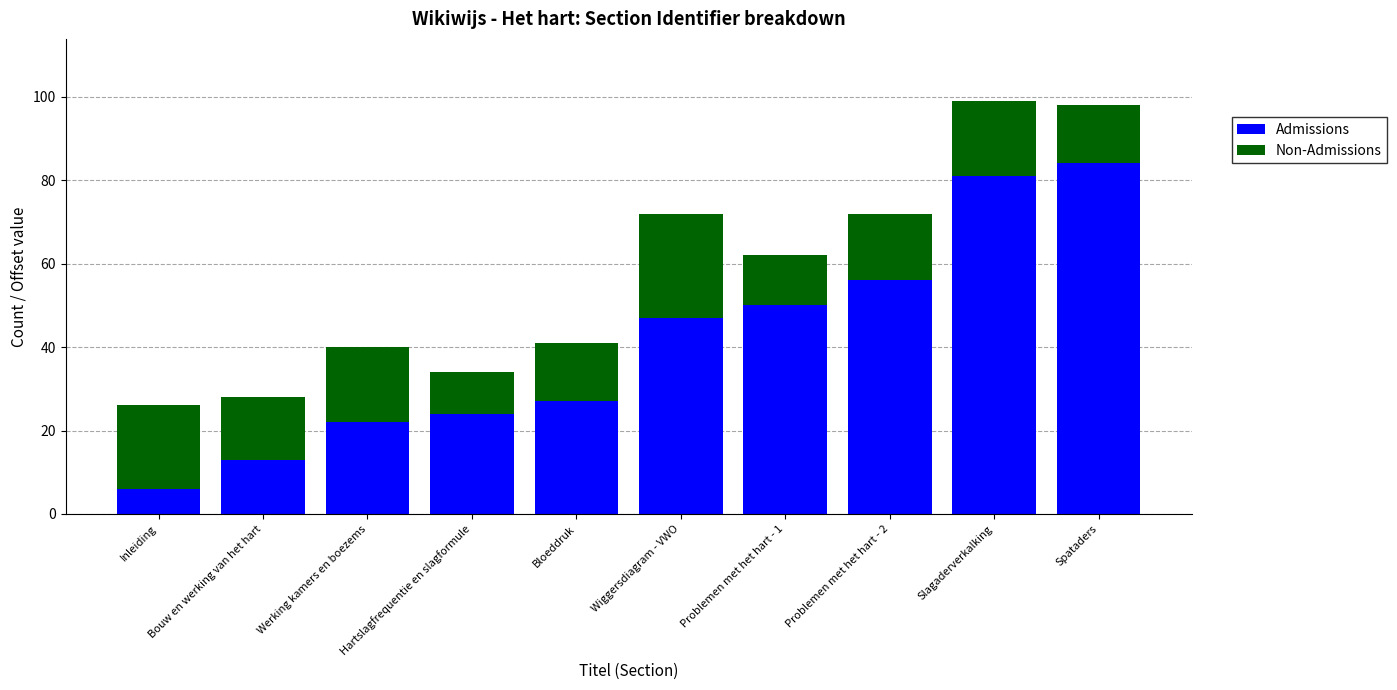

What is the difference between the maximum and minimum values in the Admissions series?

78